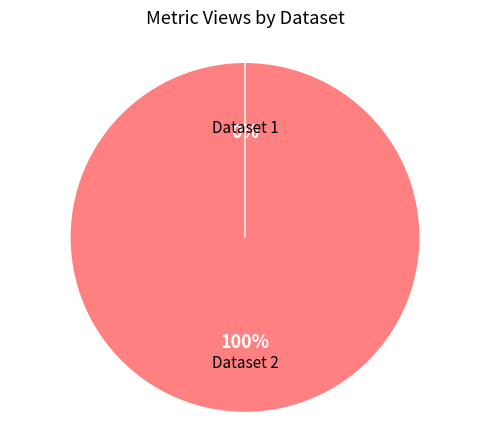

Count the number of slices in the pie.

2